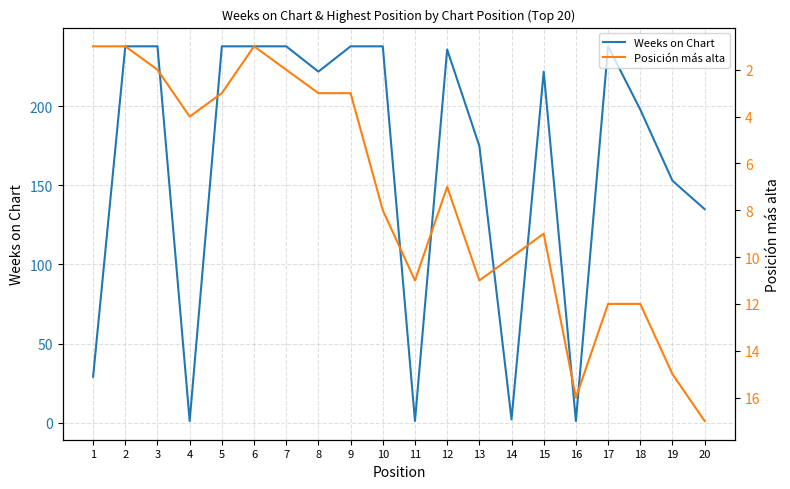

What are all the series names shown in the legend?

Weeks on Chart, Posición más alta